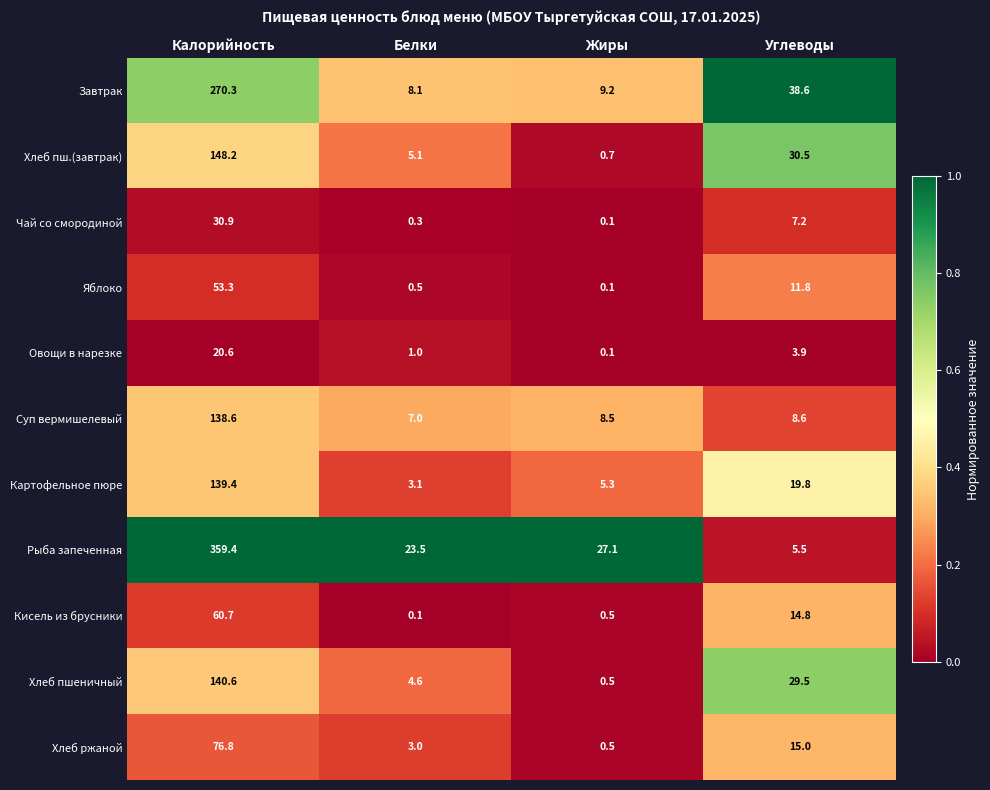

The Кисель из брусники series shows 0.1 at Белки. True or false?

True